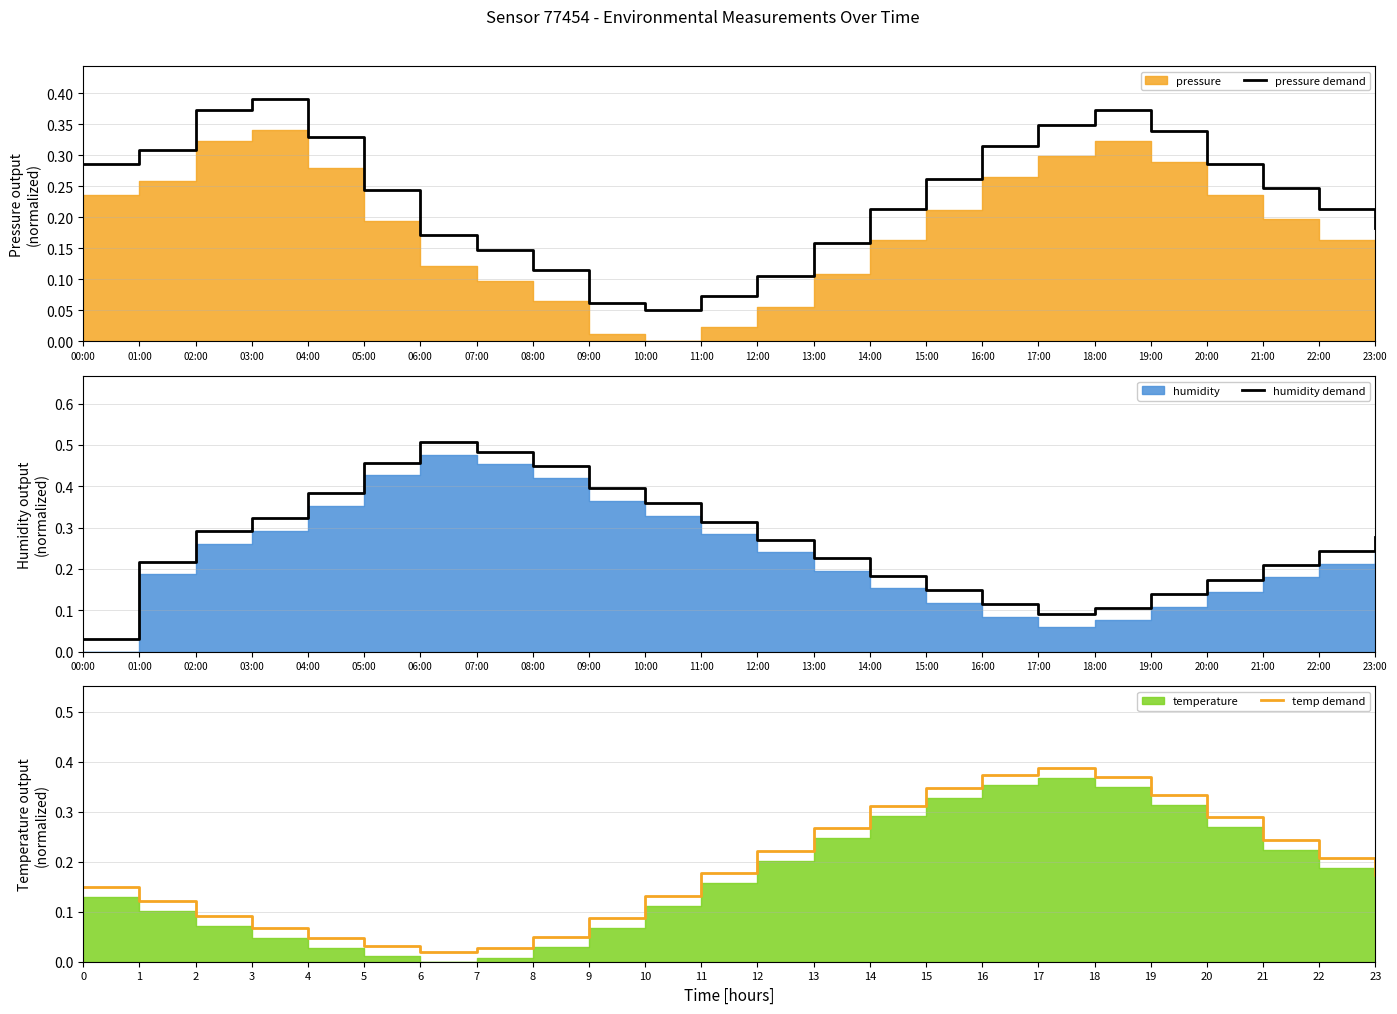

What is the minimum value for pressure demand?

0.1